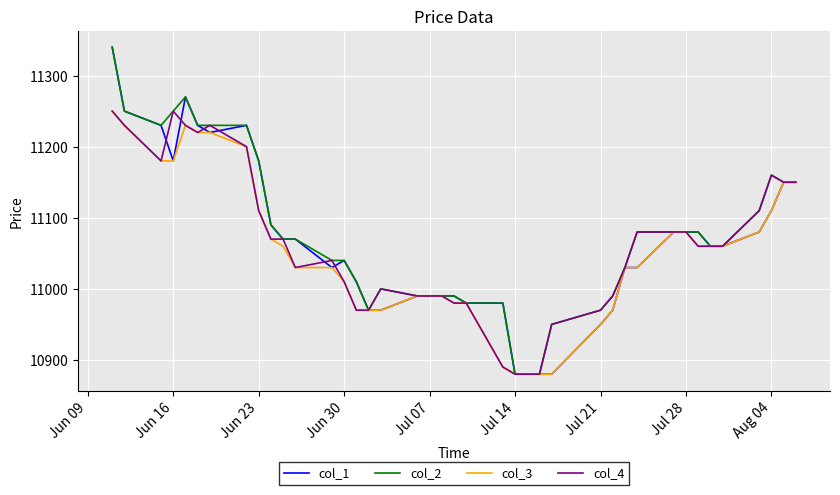

What is the highest value of the col_3 series?

11250